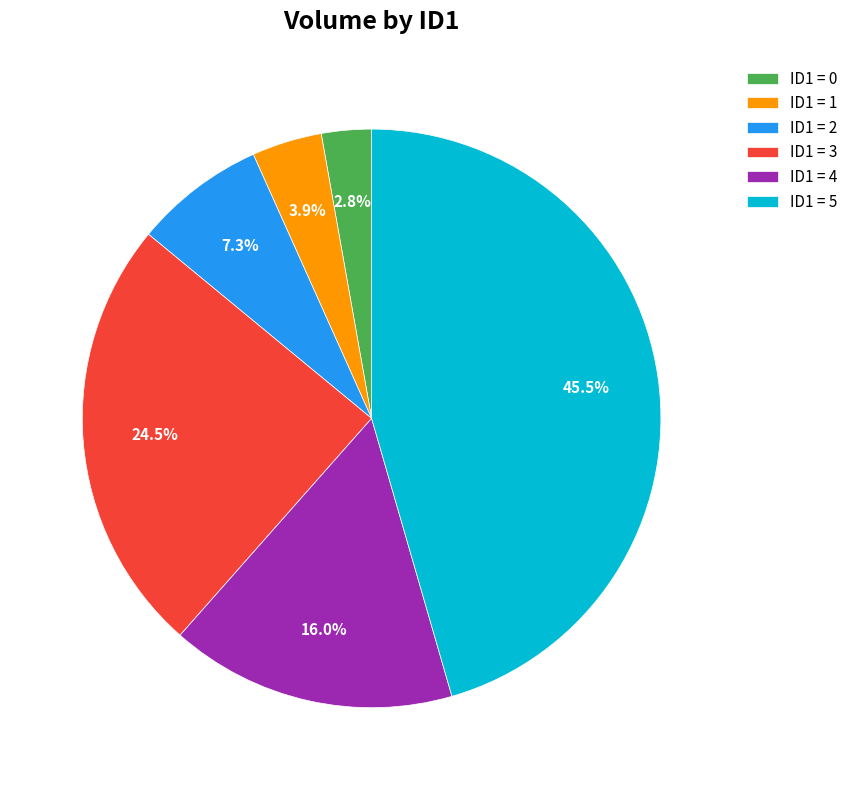

Rank the categories by value from lowest to highest.

ID1 = 0, ID1 = 1, ID1 = 2, ID1 = 4, ID1 = 3, ID1 = 5